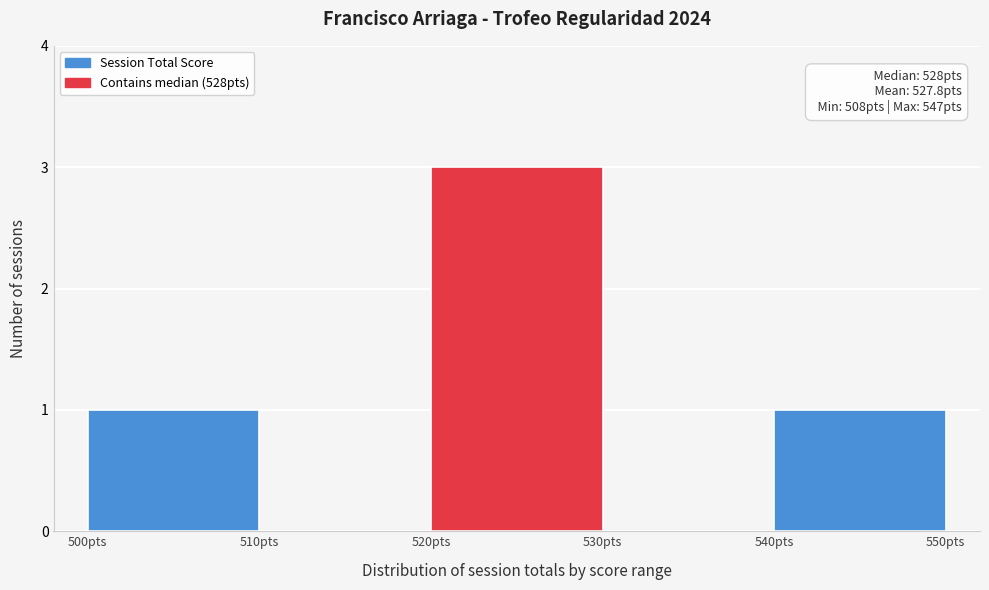

Which range on the x-axis has the tallest bar?

520 to 530